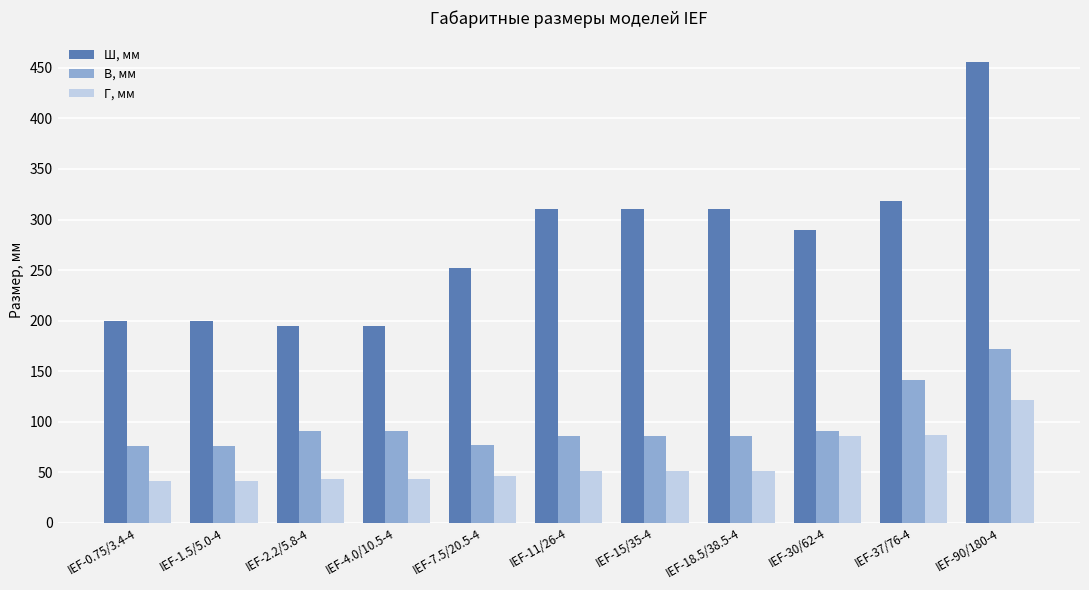

The Ш, мм series shows 200 at IEF-0.75/3.4-4. True or false?

True